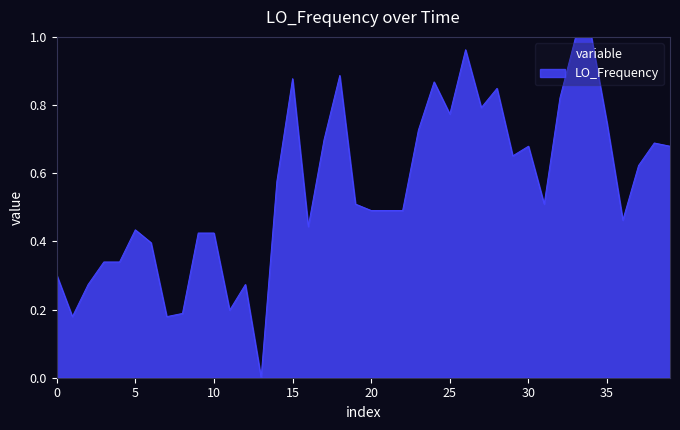

What is the maximum value shown in the chart?

1.0